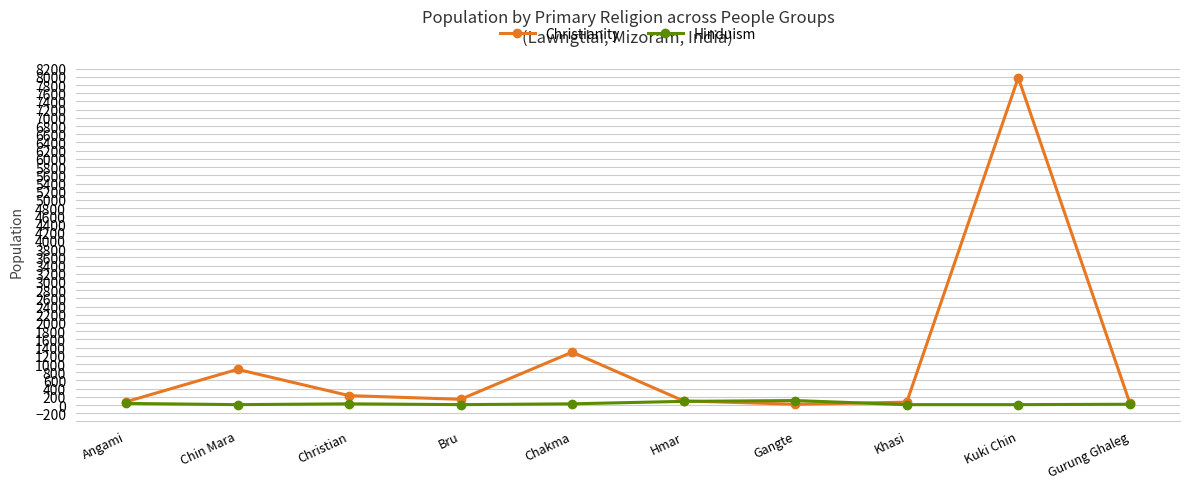

At how many categories does at least one series exceed 696?

3